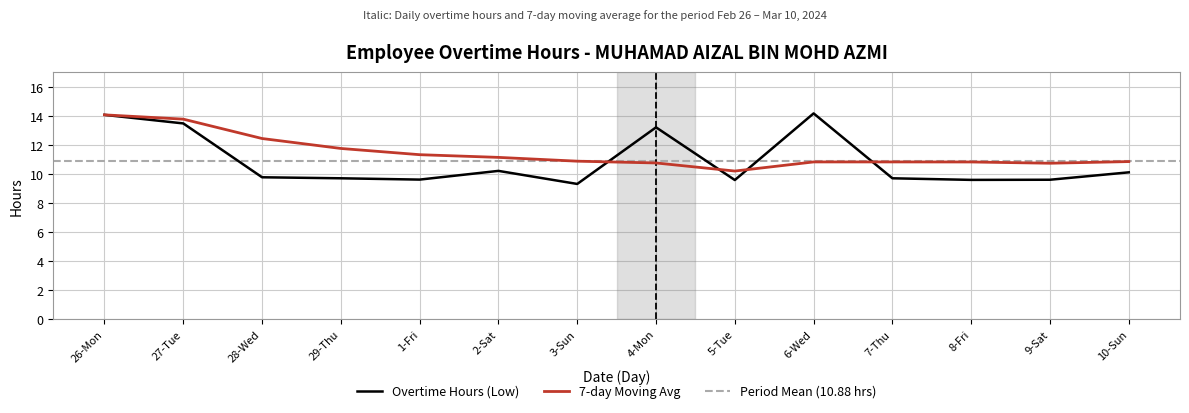

What is the spread (max minus min) of values at 10-Sun?

0.7